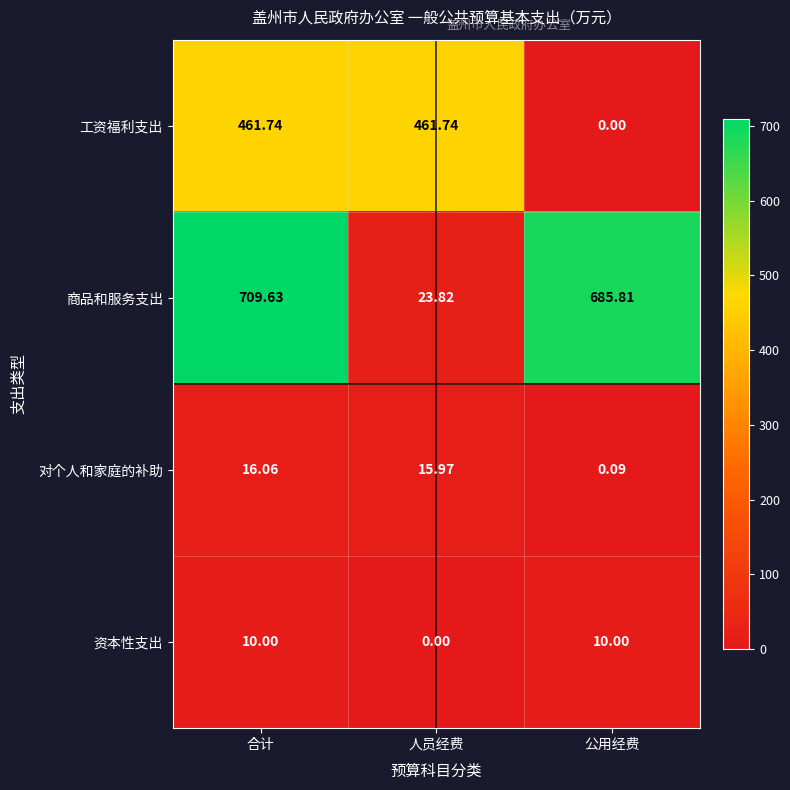

At which label does 工资福利支出 reach its minimum?

公用经费